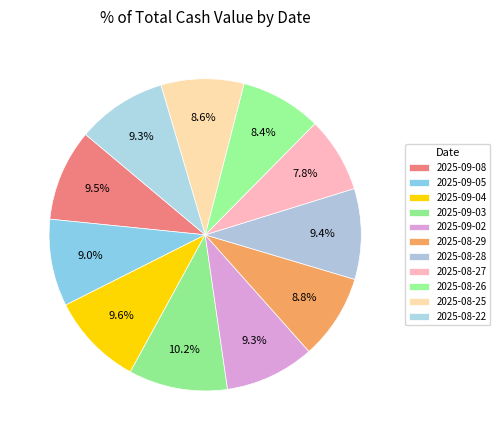

Is there any slice that represents more than half of the pie?

No